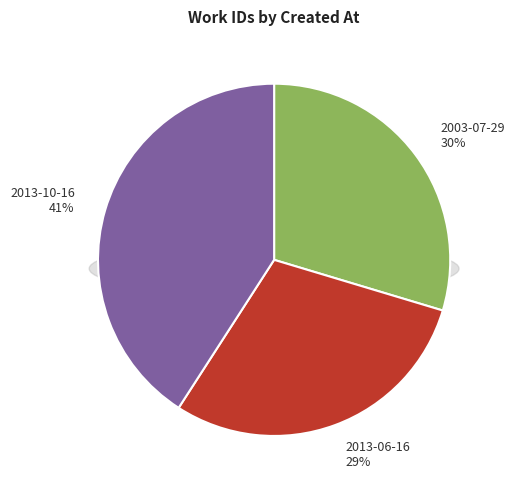

What percentage is the 2013-10-16 slice, to the nearest percent?

41%